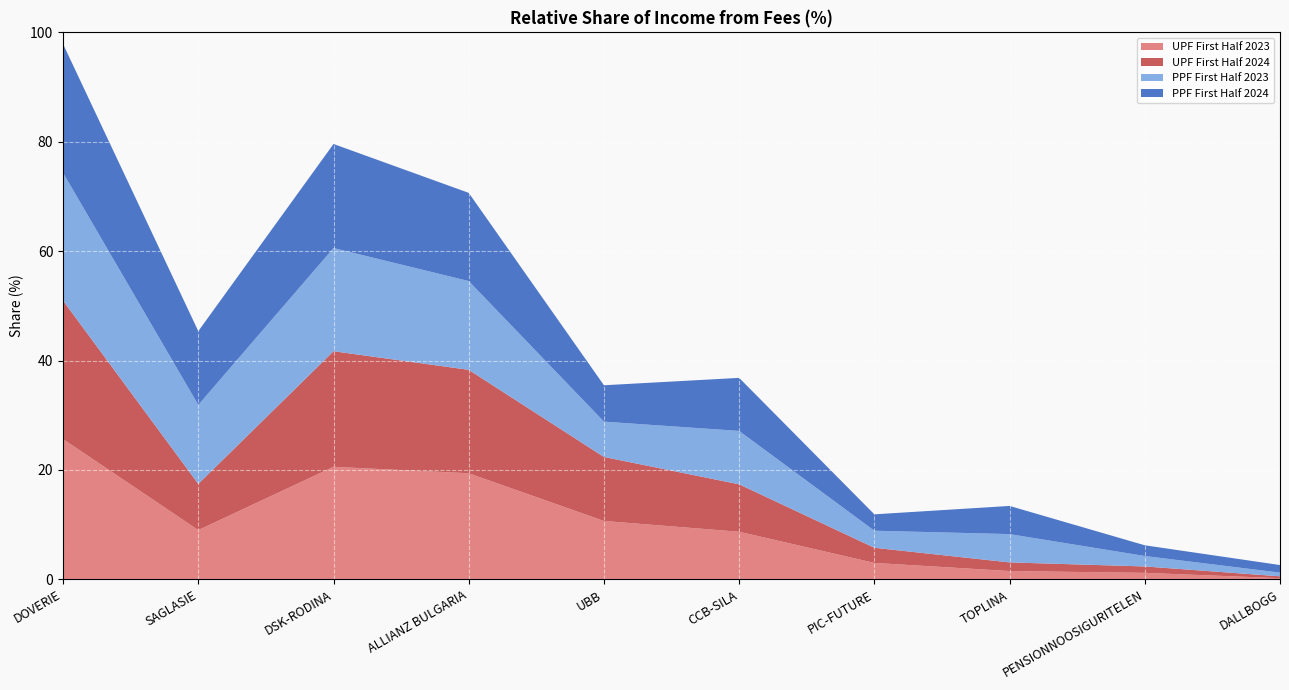

Reading left to right, list all the values displayed in this chart.

UPF First Half 2023: 25.6	9.0	20.6	19.4	10.7	8.7	3.0	1.5	1.2	0.2
UPF First Half 2024: 25.3	8.4	21.1	18.9	11.7	8.7	2.8	1.6	1.2	0.3
PPF First Half 2023: 23.4	14.4	18.9	16.2	6.5	9.8	3.1	5.2	1.9	0.7
PPF First Half 2024: 23.5	13.5	19.0	16.1	6.7	9.7	3.0	5.1	2.0	1.4